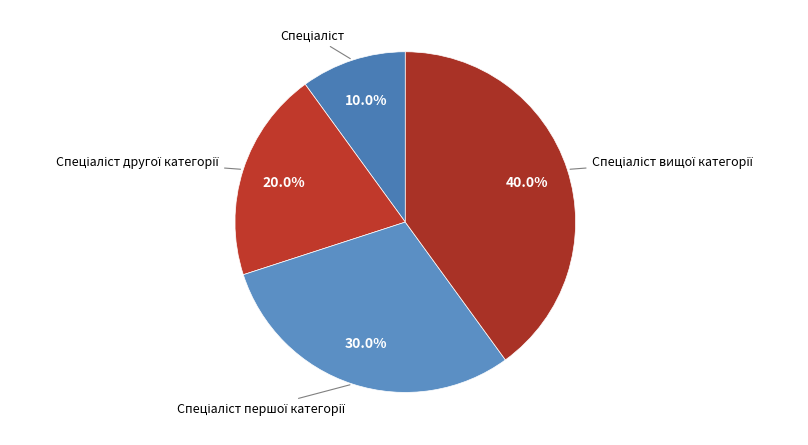

Is there a majority slice in this chart?

No